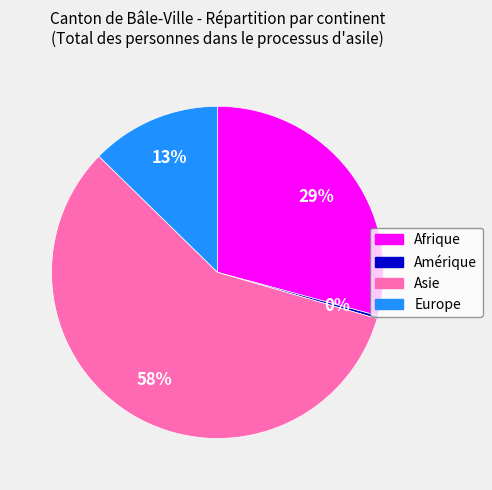

Which slice is the smallest?

Amérique